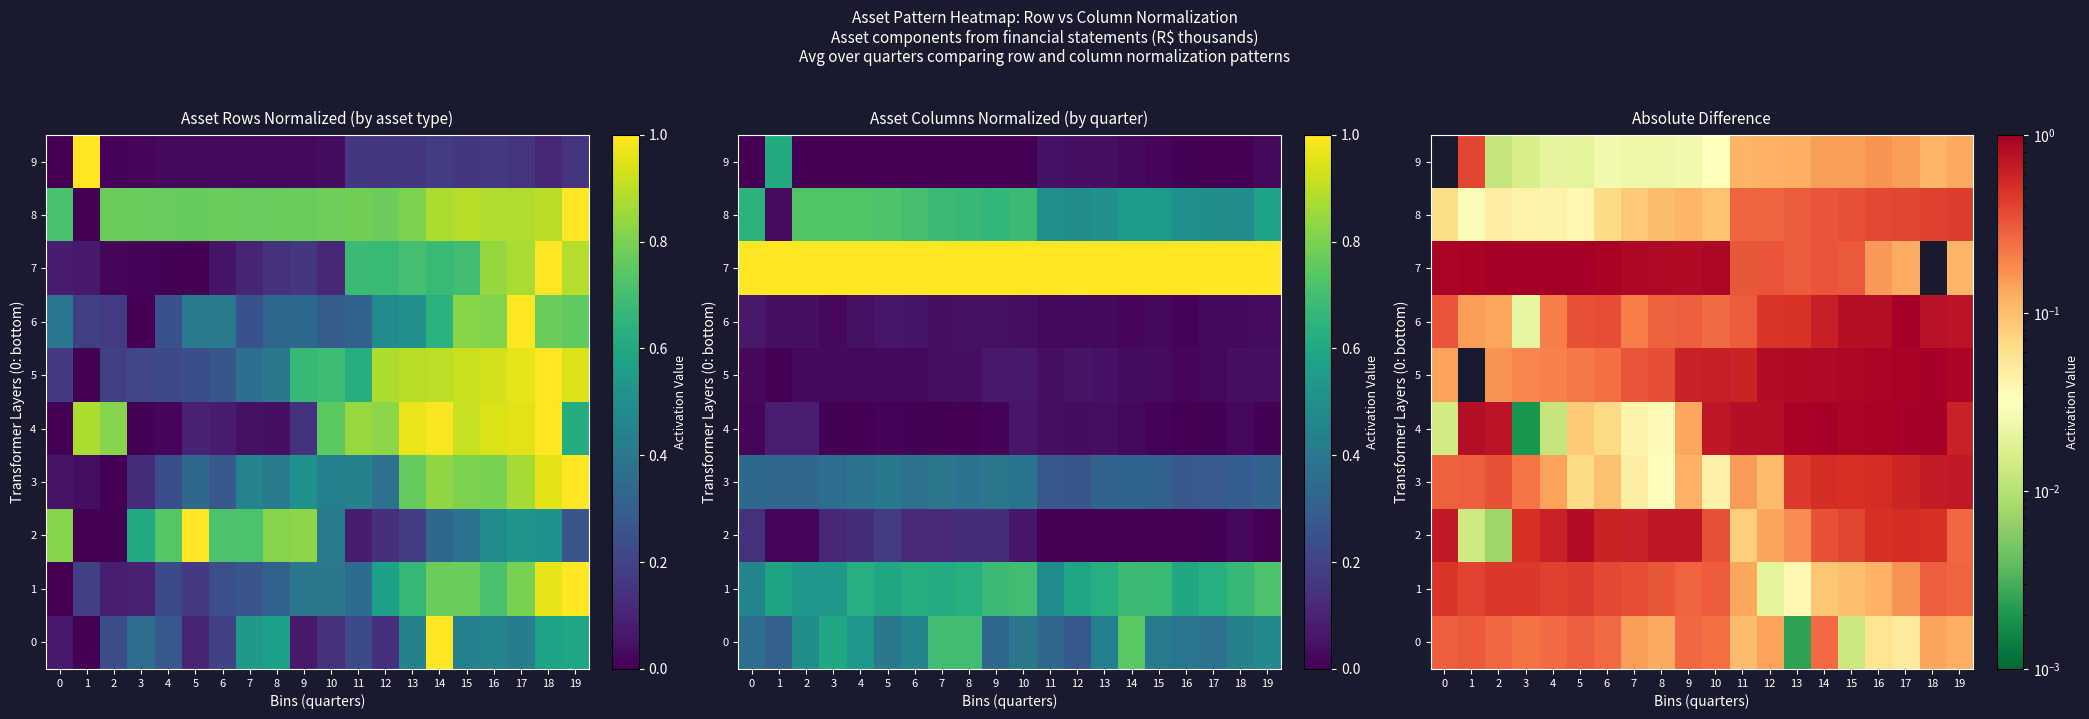

Which series has the largest total across all categories?

7